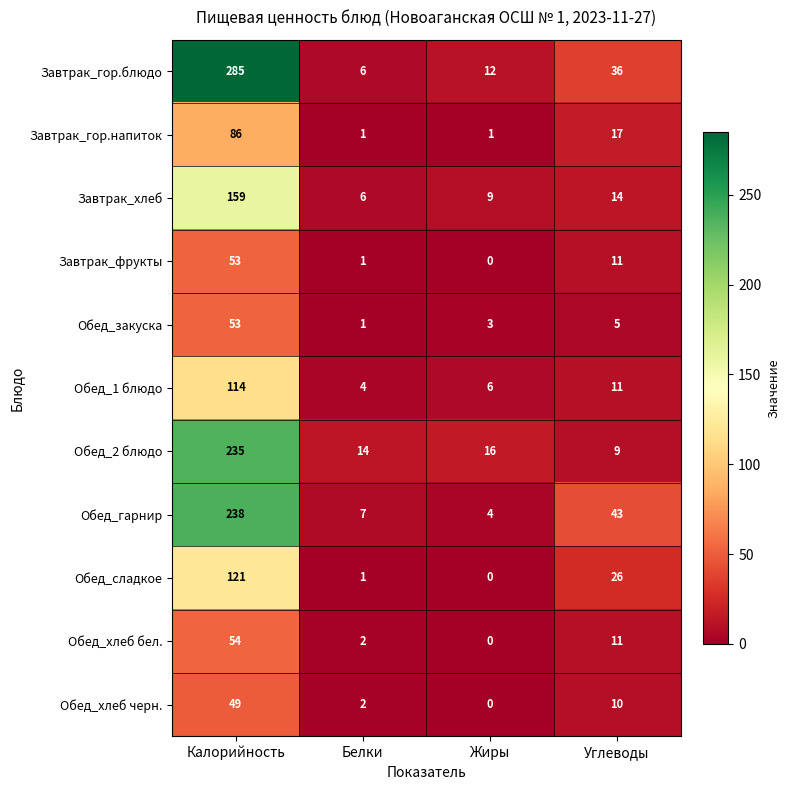

At how many categories does at least one series exceed 268?

1